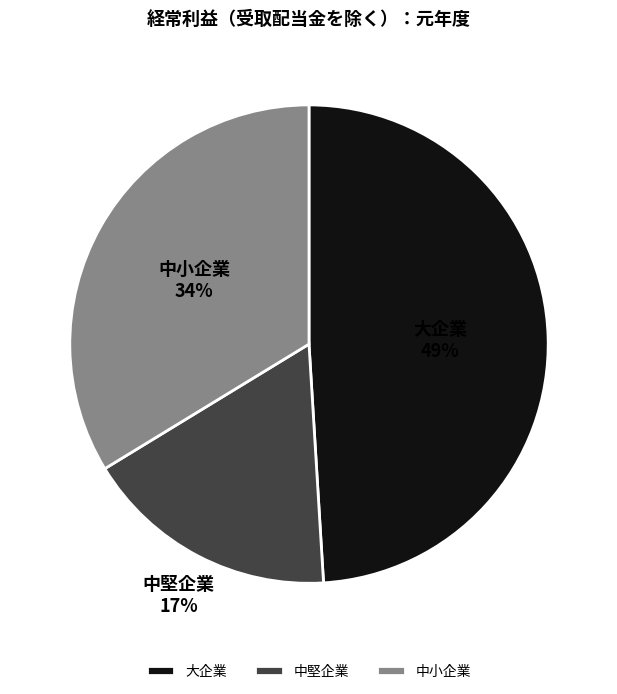

What percentage is the 中小企業 slice, to the nearest percent?

34%